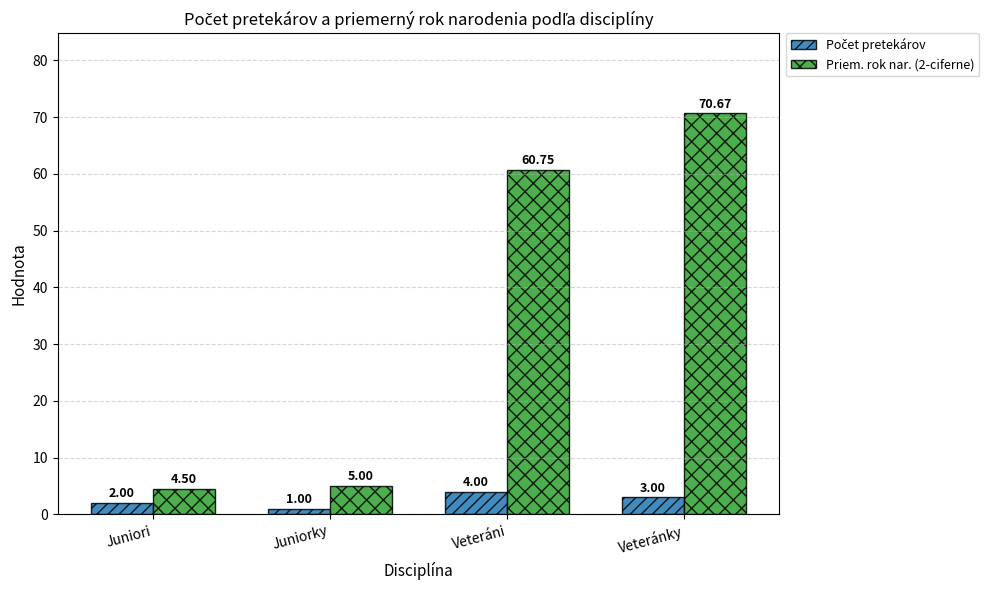

List the labels in order of Priem. rok nar. (2-ciferne) value, largest first.

Veteránky, Veteráni, Juniorky, Juniori